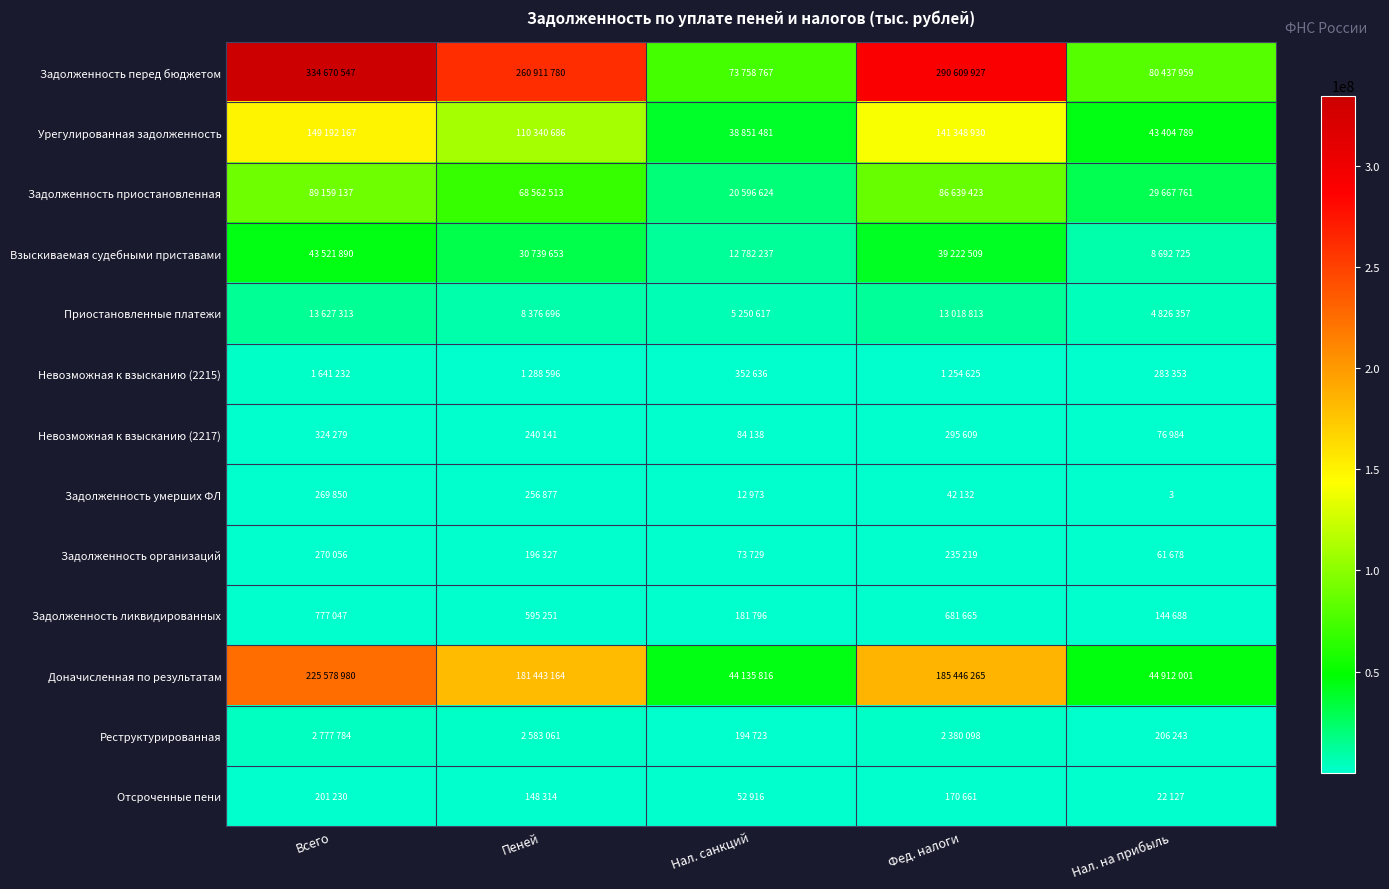

Which label corresponds to the smallest value in the chart?

Нал. на прибыль